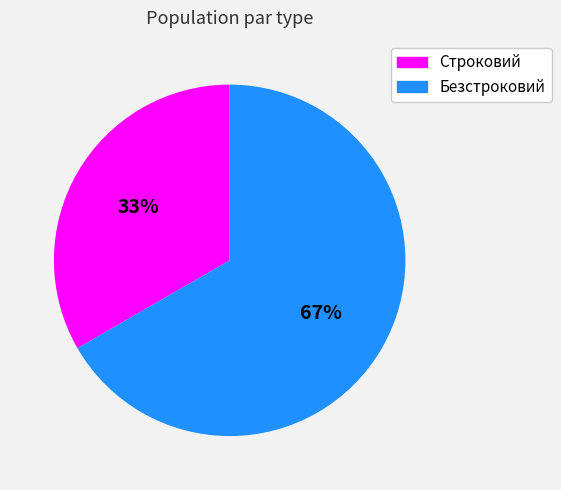

How many slices are in this pie chart?

2